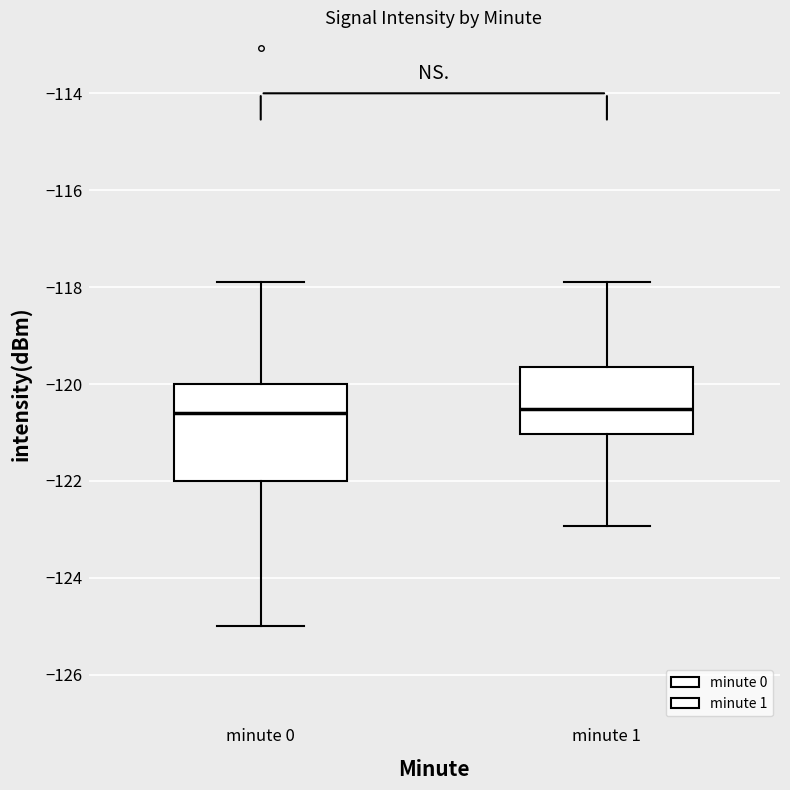

Reading left to right, transcribe this box plot: for each box, give where its median line is, the range the box spans, and where its two whiskers end, as read against the y-axis. The values are not printed on the chart, so give them approximately, as read against the axis.

minute 0: median -120.6, box -122.0 to -120.0, whiskers -125.0 to -117.8
minute 1: median -120.6, box -121.0 to -119.6, whiskers -123.0 to -117.8